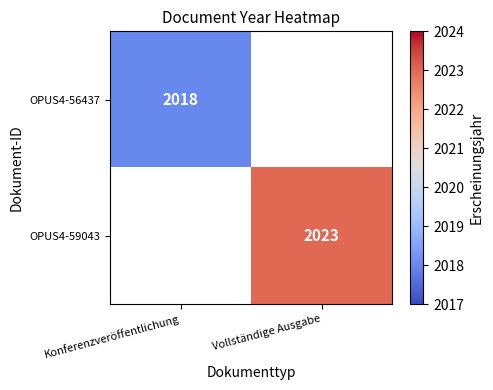

True or false: OPUS4-56437 has a value of 3305 at Konferenzveröffentlichung.

False